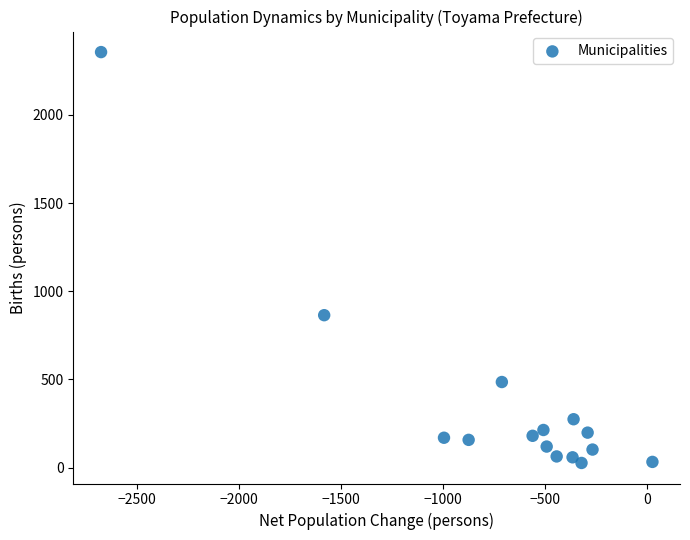

What Y value in the scatter plot is closest to 1191?

864